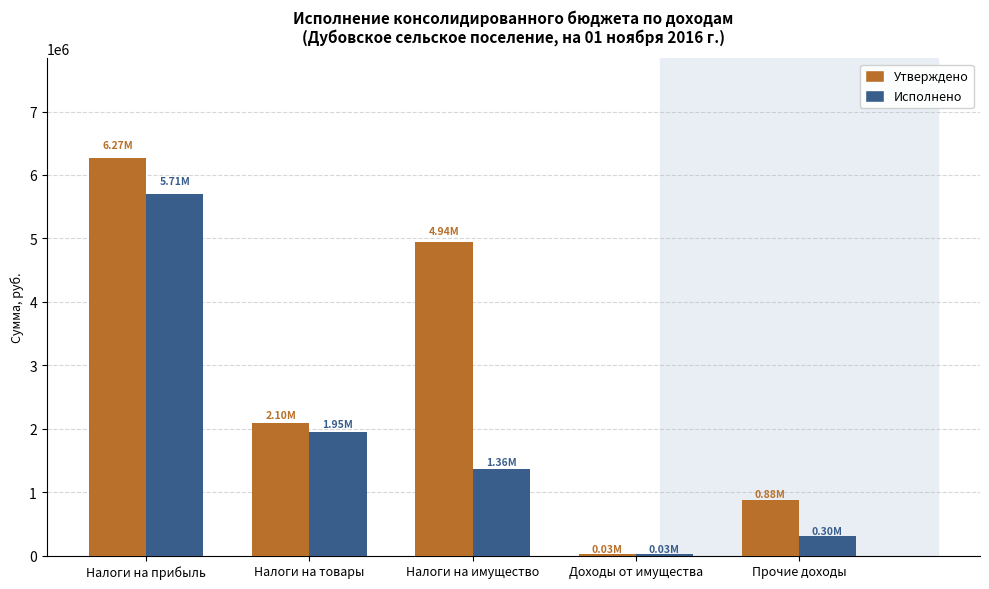

How many data points in Исполнено are less than 1364514?

2